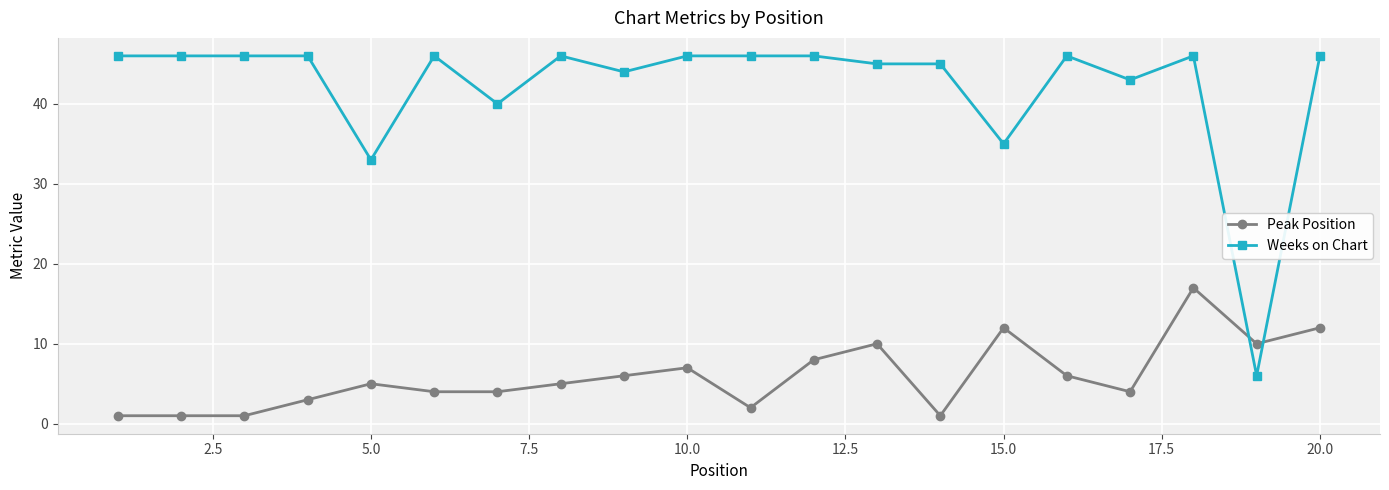

What is the sum of all Weeks on Chart values?

843